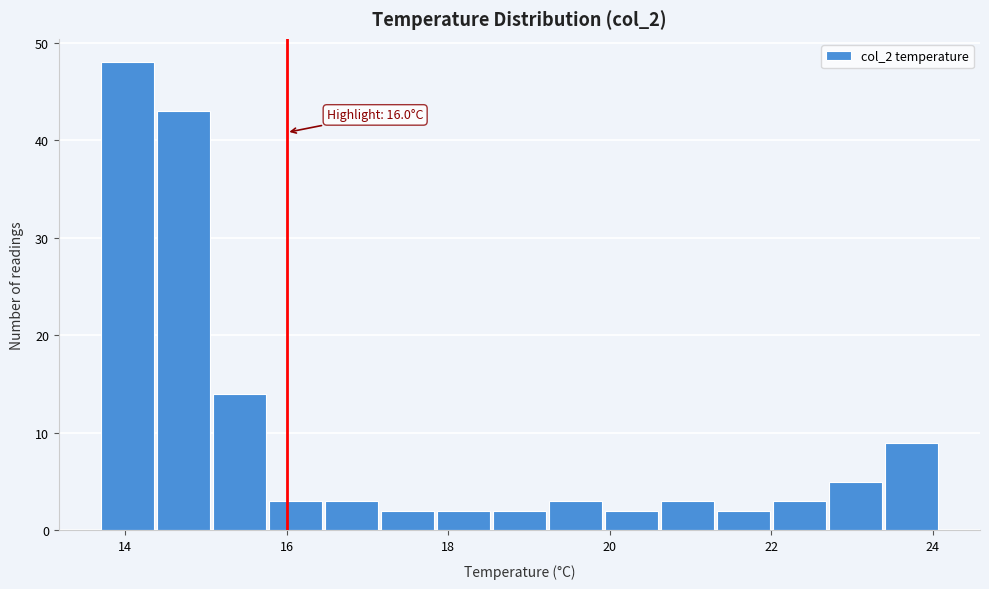

Around what value on the x-axis is the tallest bar? Give the approximate position of its centre, as read against the axis.

14.0